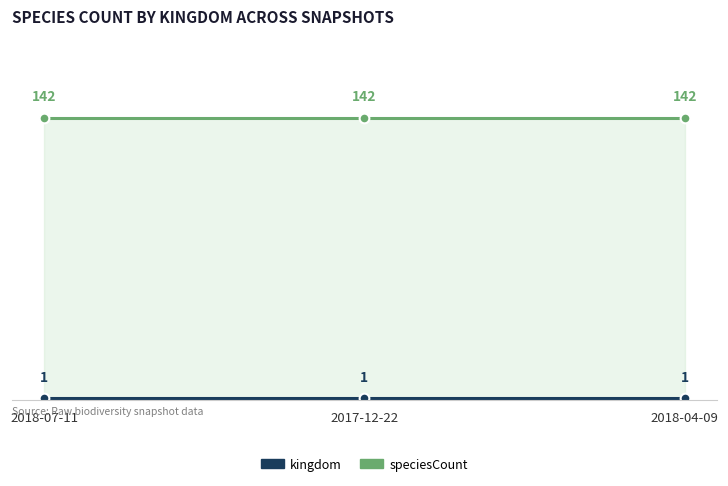

Between 2017-12-22 and 2018-07-11, which is larger?

2017-12-22